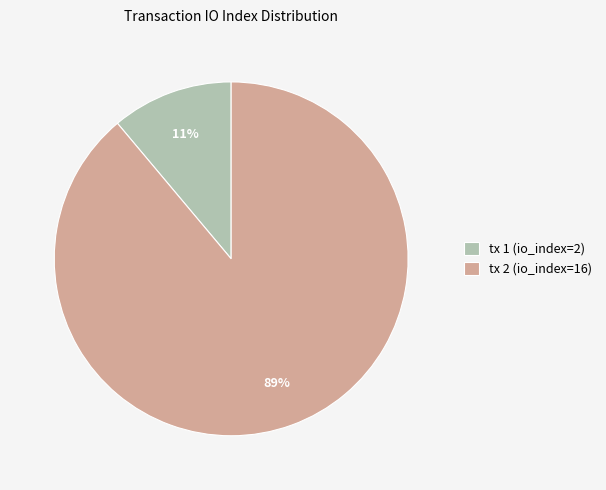

Which category has the smallest portion of the pie?

tx 1 (io_index=2)